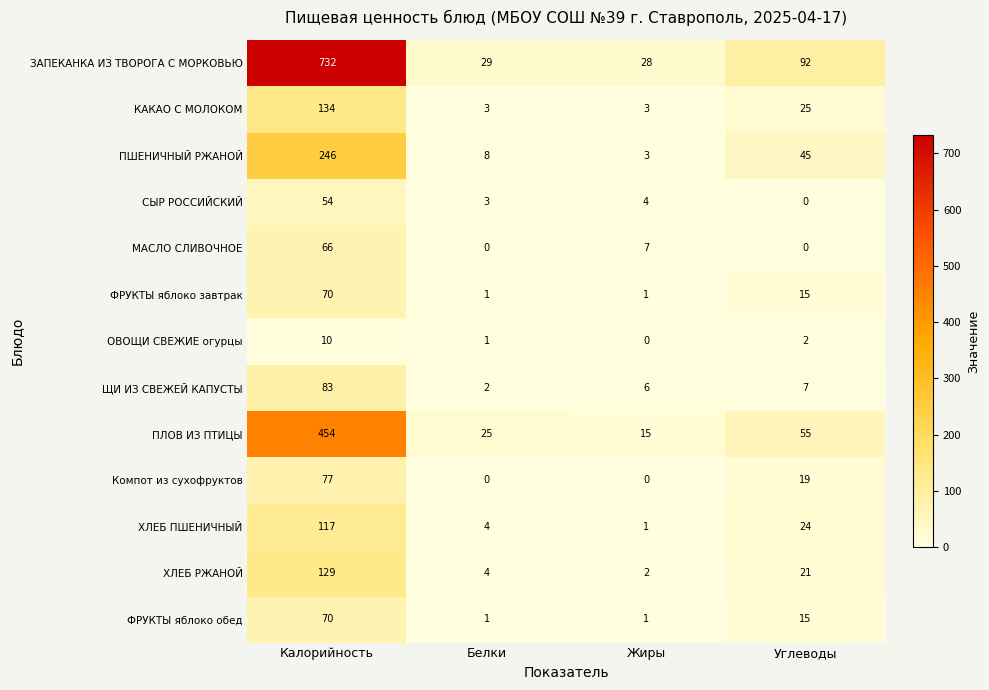

What is the difference between the second highest and minimum values in the ЩИ ИЗ СВЕЖЕЙ КАПУСТЫ series?

5